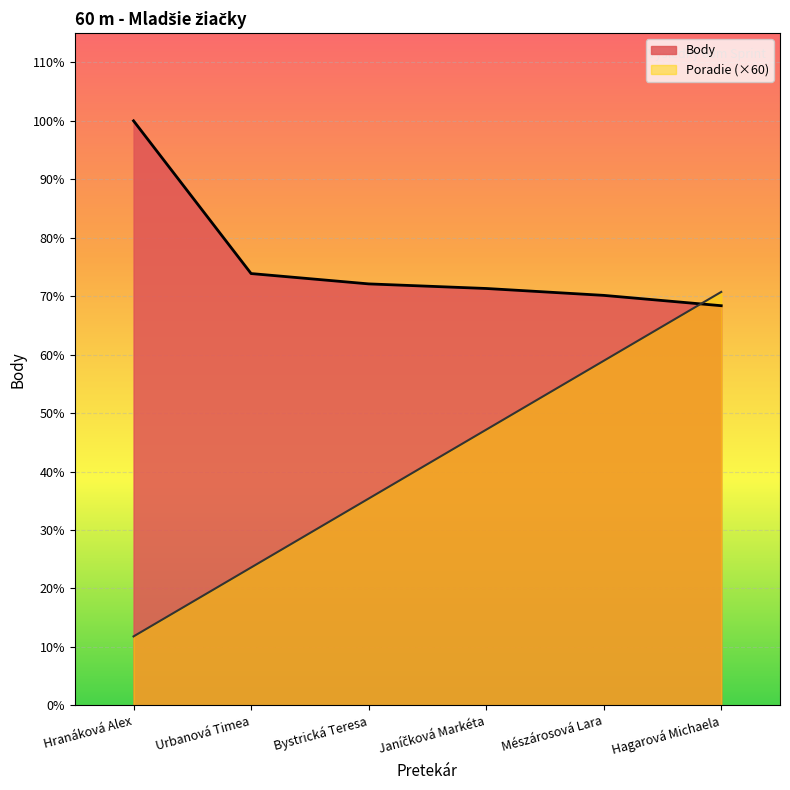

Which label corresponds to the largest value in the chart?

Hranáková Alex